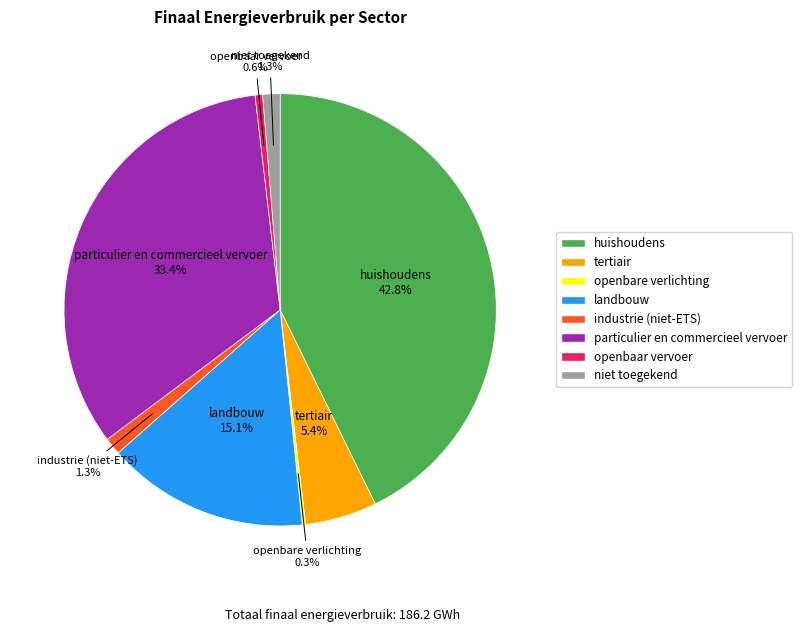

Is there any slice that represents more than half of the pie?

No